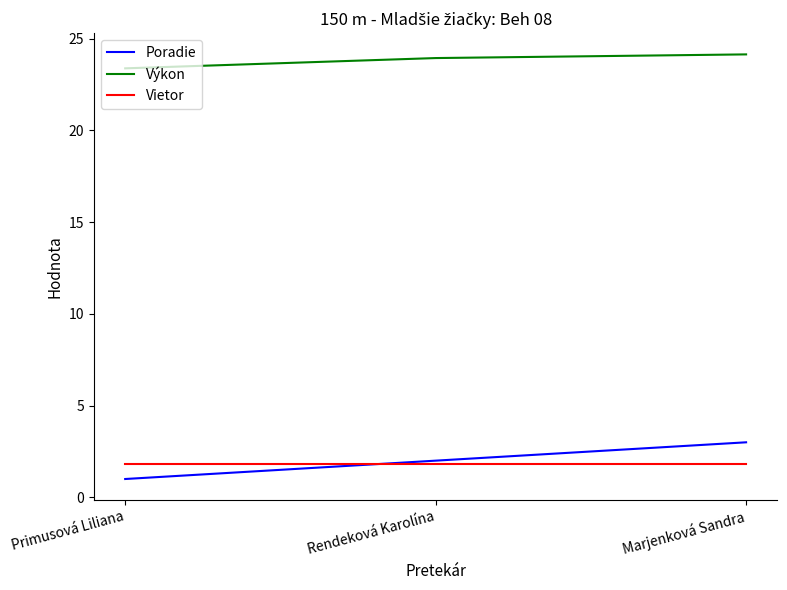

Does the chart display data point markers on the line(s)?

No